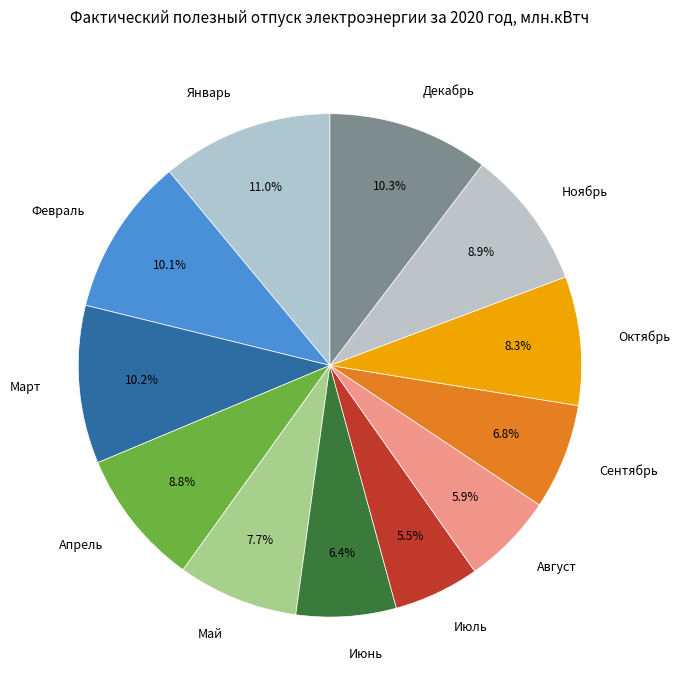

To the nearest percent, what is the difference between the largest and smallest slice percentages?

6%